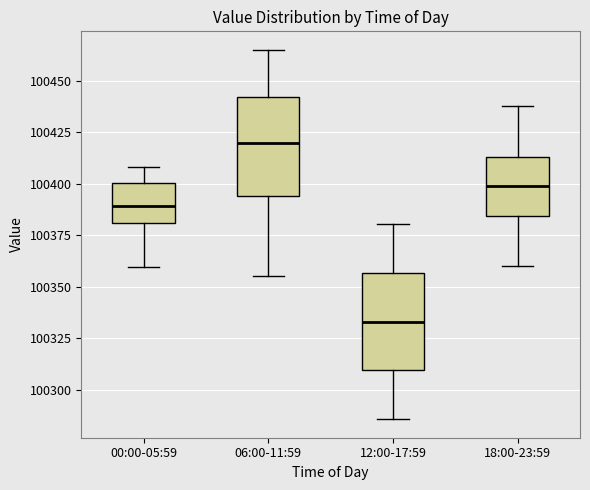

Reading left to right, read every box against the y-axis: the position of its median line, the range the box covers, and the ends of its whiskers. The values are not printed on the chart, so give them approximately, as read against the axis.

00:00-05:59: median 100390, box 100380 to 100400, whiskers 100360 to 100410
06:00-11:59: median 100420, box 100395 to 100440, whiskers 100355 to 100465
12:00-17:59: median 100335, box 100310 to 100355, whiskers 100285 to 100380
18:00-23:59: median 100400, box 100385 to 100415, whiskers 100360 to 100440